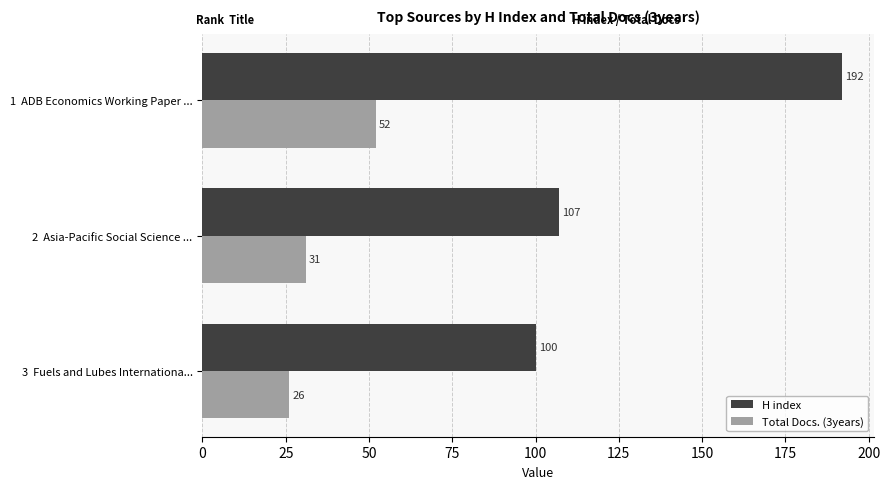

What is the average value of the Total Docs. (3years) series?

36